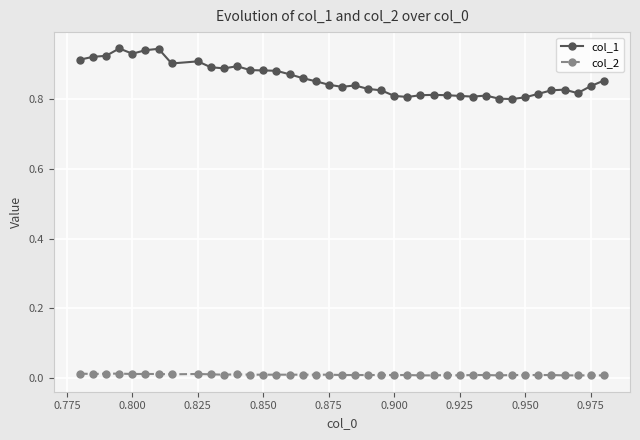

True or false: col_1 and col_2 intersect in this chart.

False